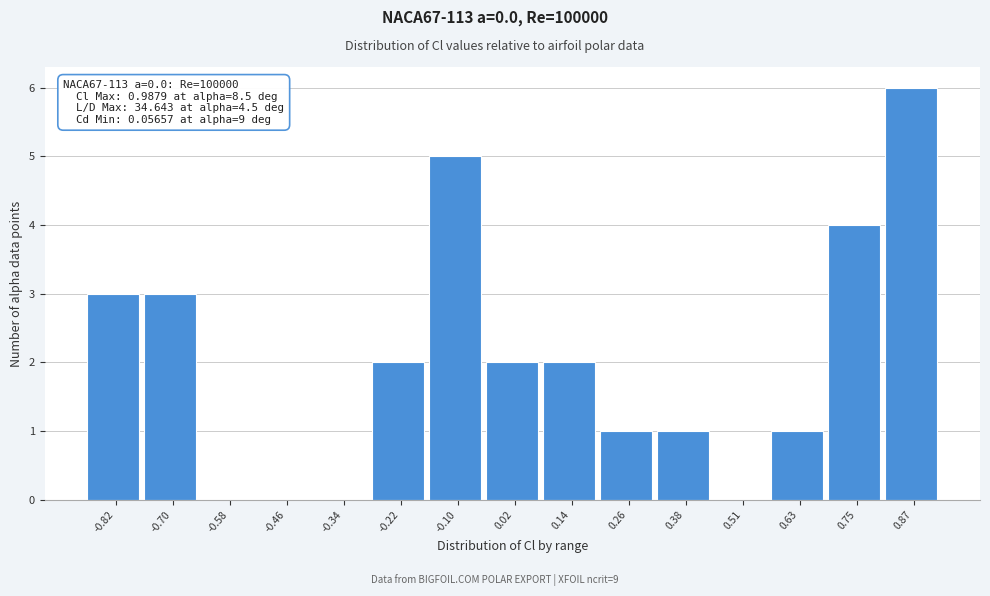

Reading left to right, transcribe all the data shown in this chart.

-0.82=3	-0.70=3	-0.58=0	-0.46=0	-0.34=0	-0.22=2	-0.10=5	0.02=2	0.14=2	0.26=1	0.38=1	0.51=0	0.63=1	0.75=4	0.87=6